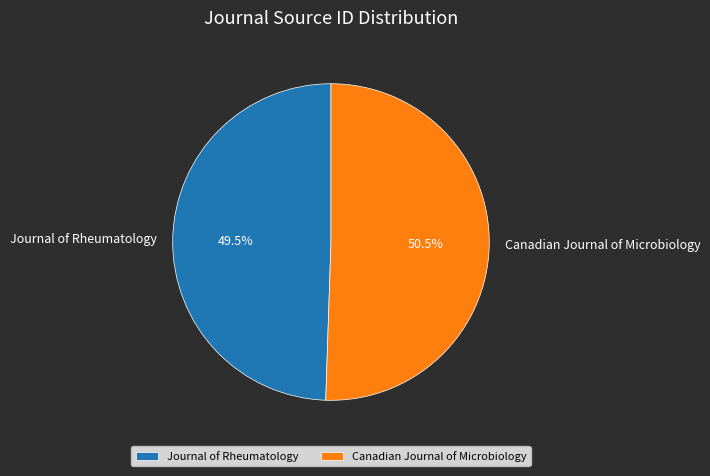

Count the number of slices in the pie.

2